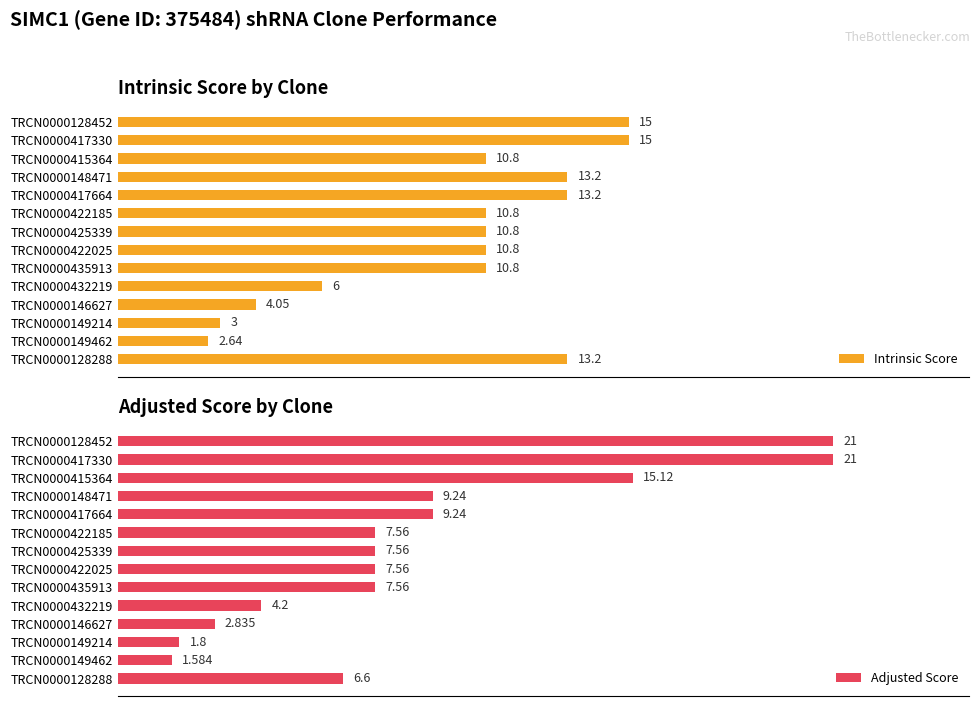

How many values in the Adjusted Score series are below 7?

5